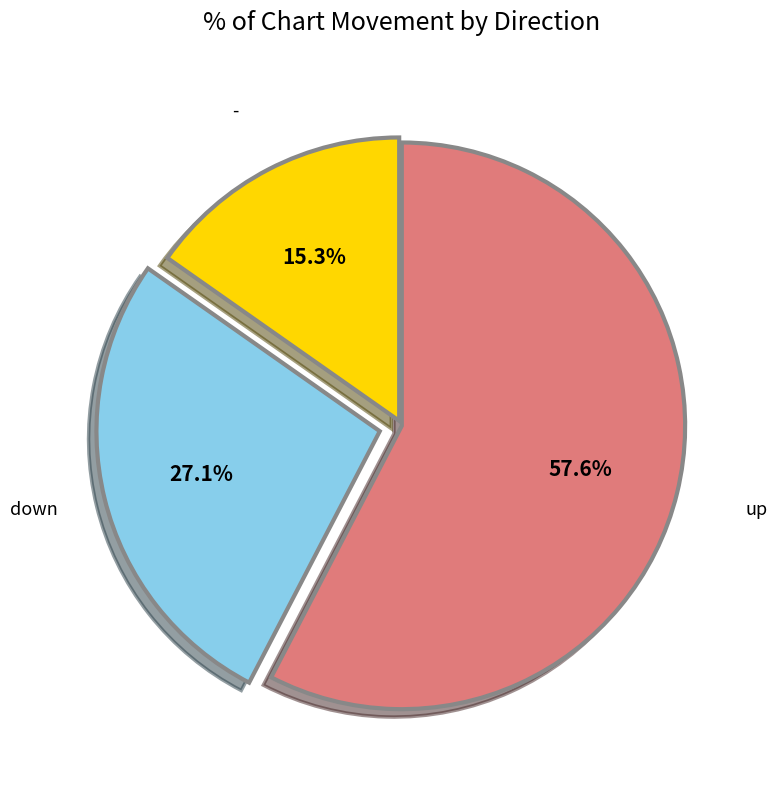

To the nearest percent, what is the average slice percentage?

33%